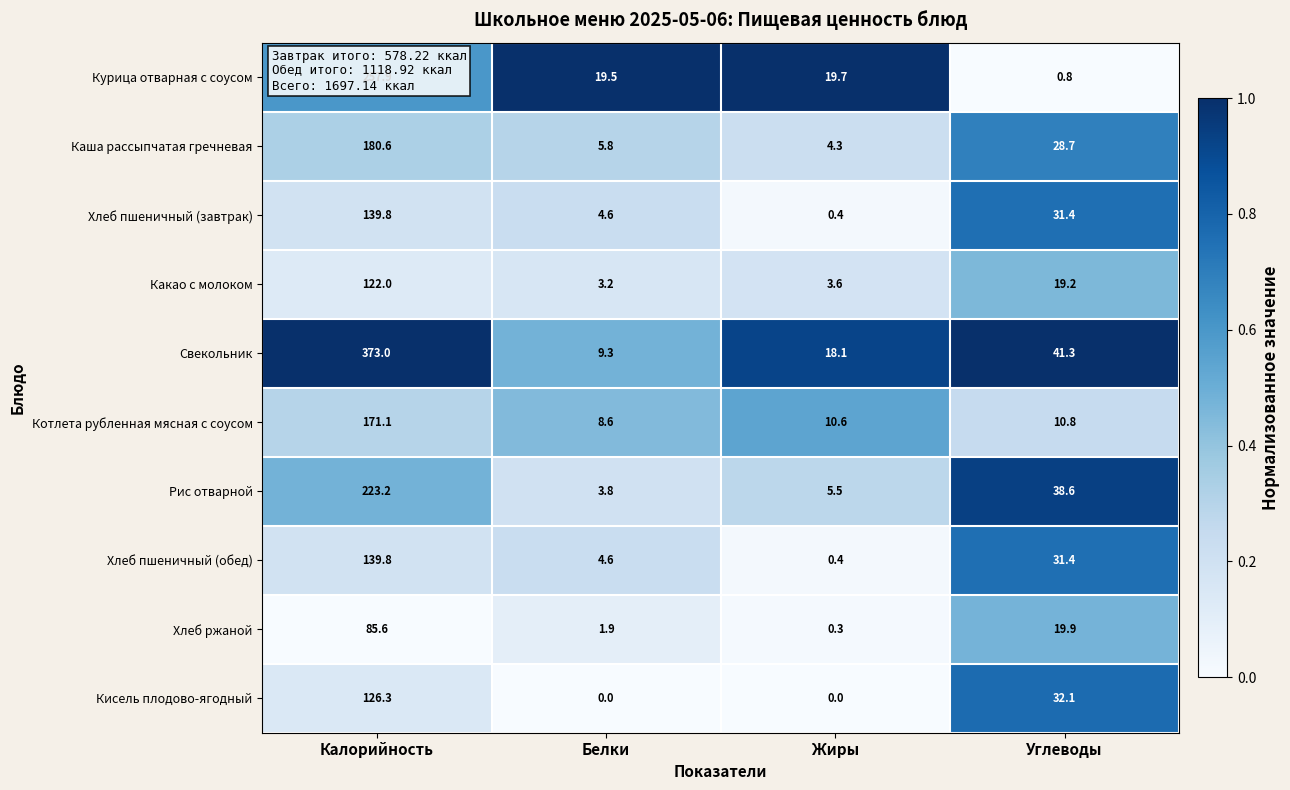

What is the sum of all Котлета рубленная мясная с соусом values?

201.1